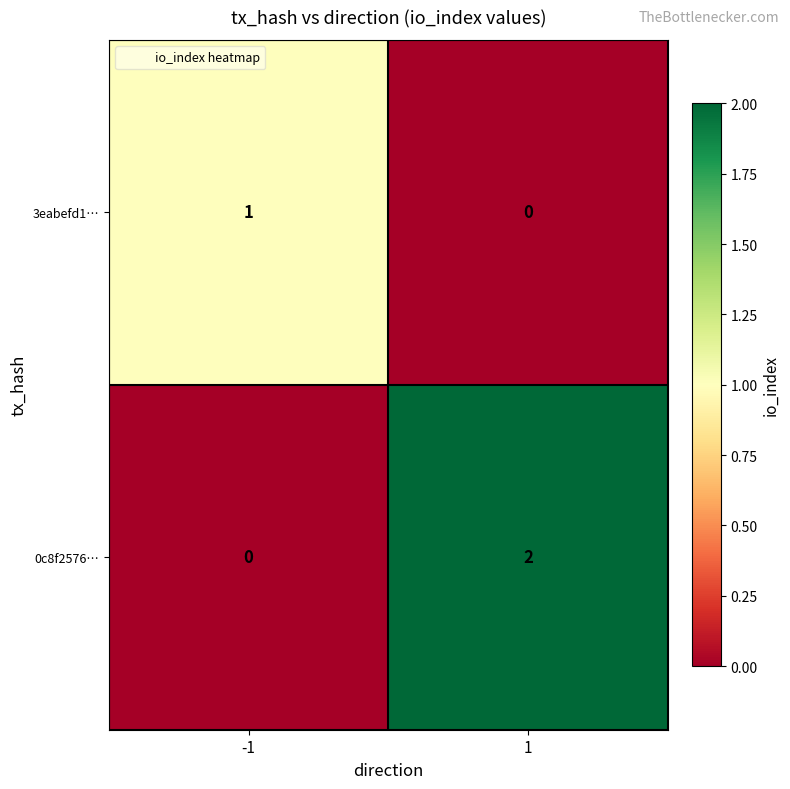

Which series has the largest total across all categories?

0c8f2576…